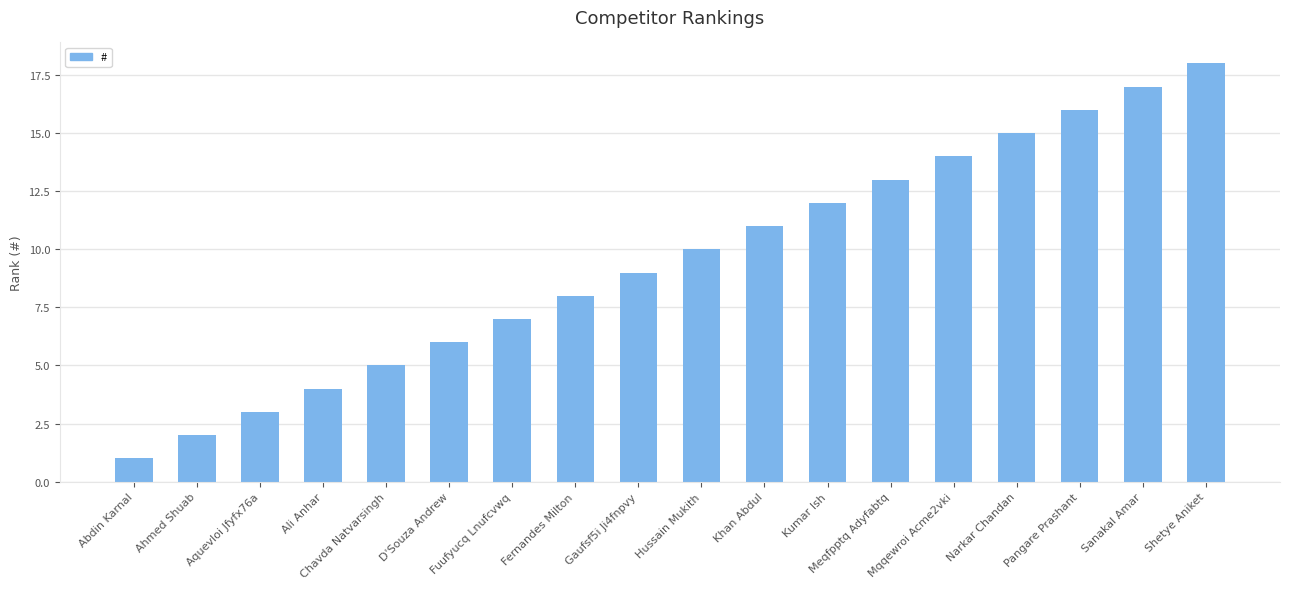

Reading right to left, extract all data points from this chart.

18	17	16	15	14	13	12	11	10	9	8	7	6	5	4	3	2	1